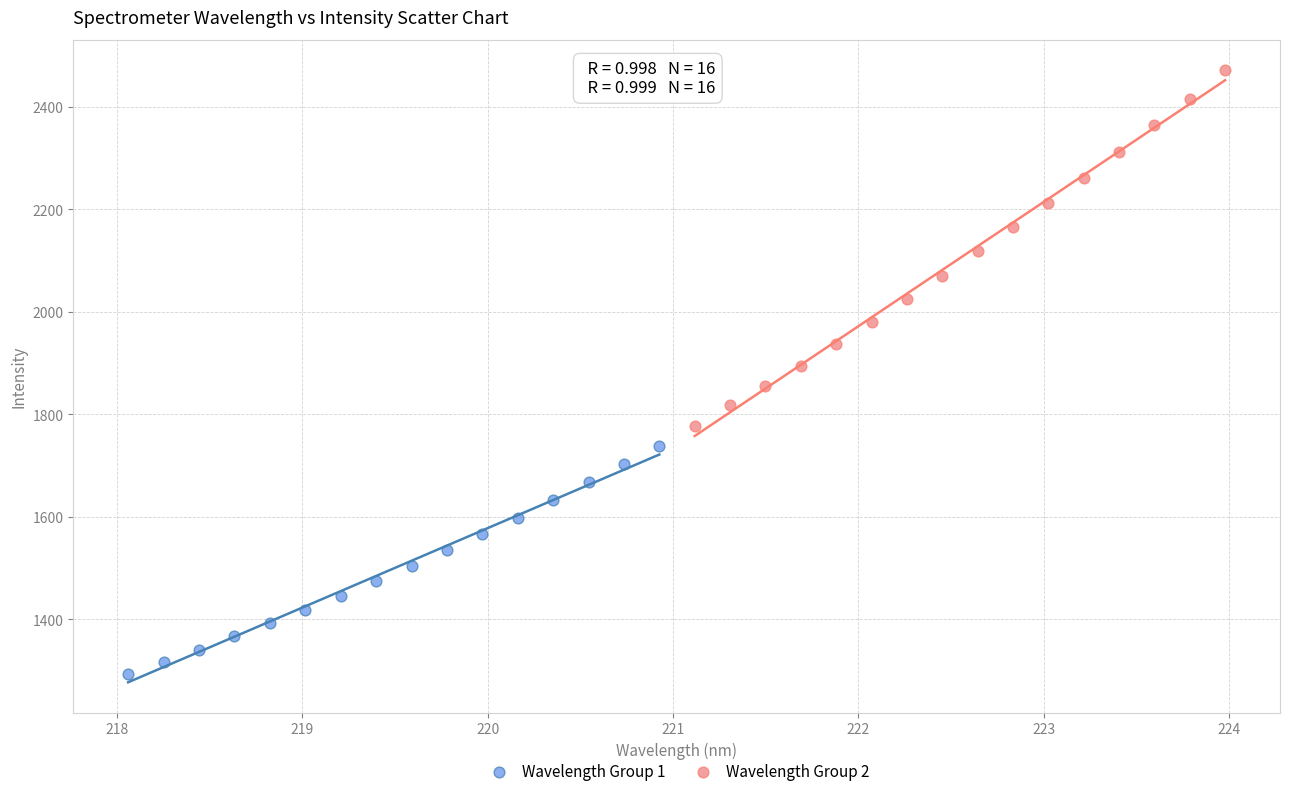

Which series has the widest spread of Y values?

Wavelength Group 2